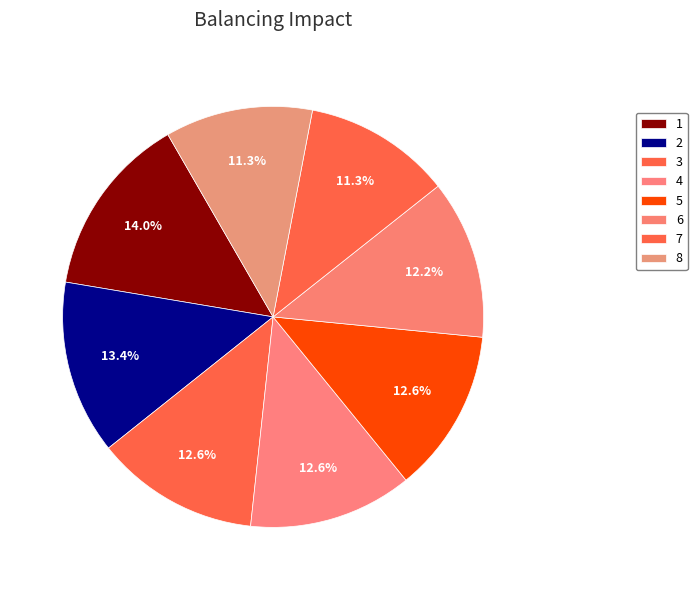

How many segments does this pie chart have?

8